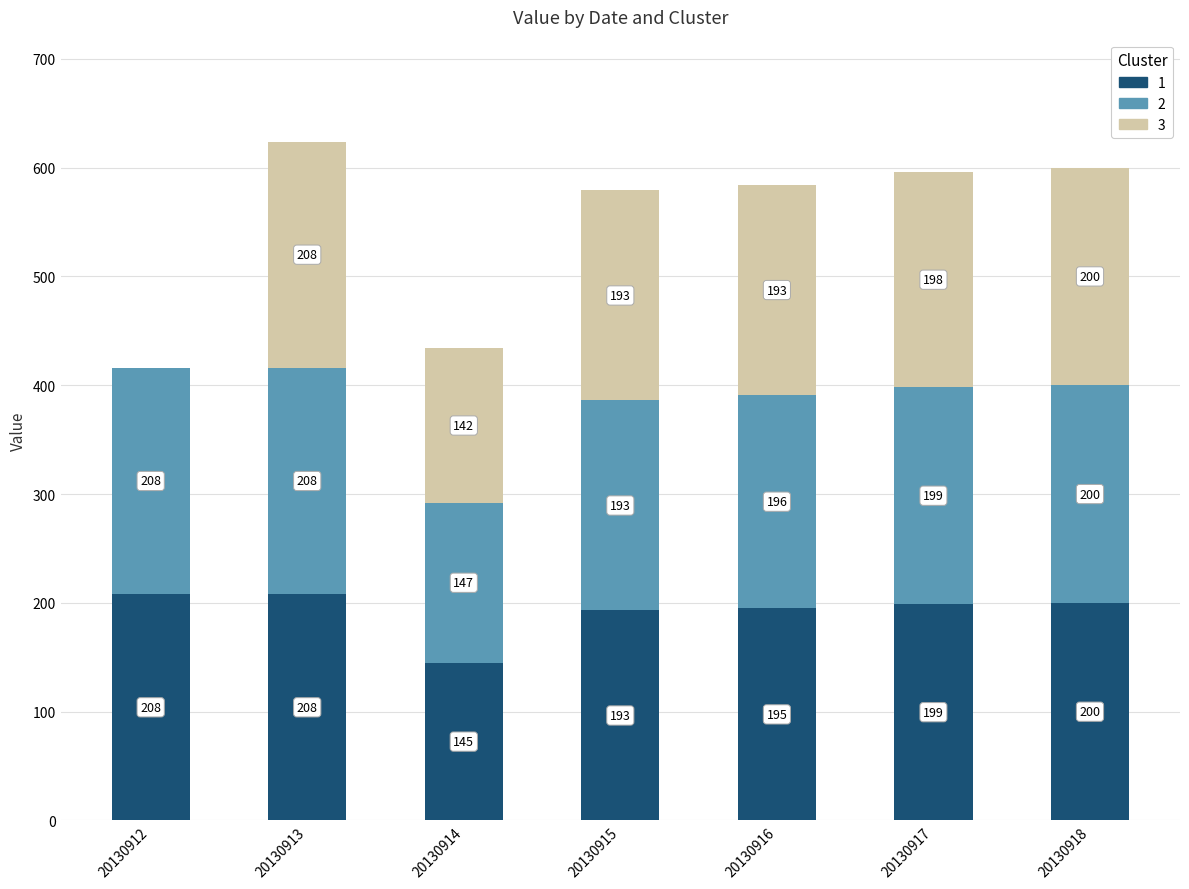

At which label is 1 closest to 176?

20130915